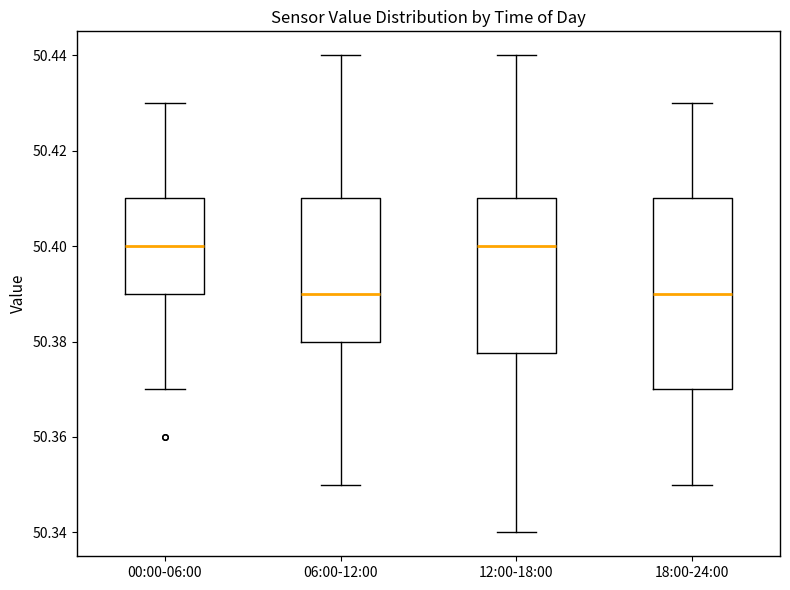

Comparing the boxes themselves (not the whiskers), which one is the tallest?

18:00-24:00